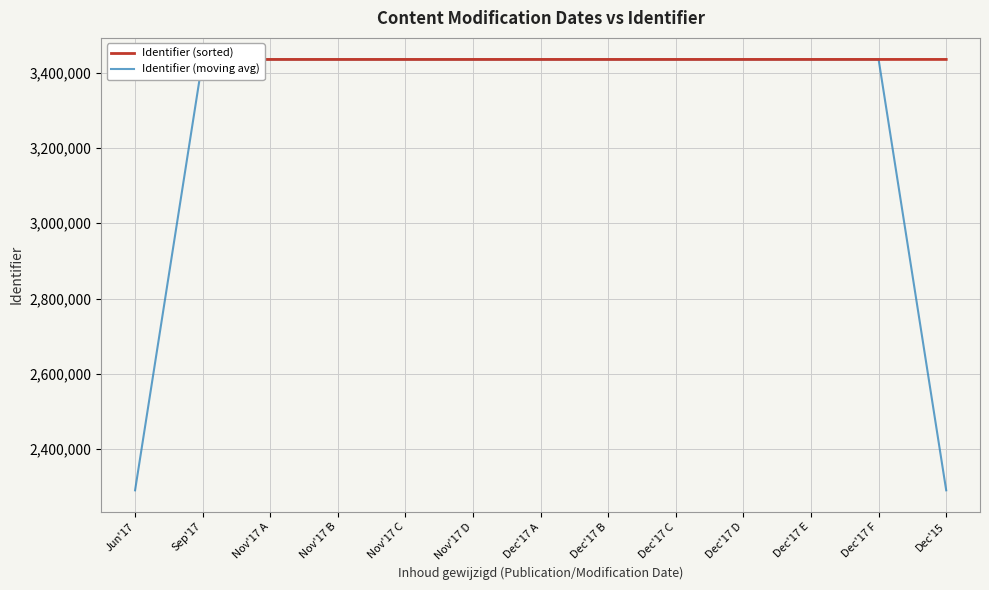

The value of Identifier (sorted) at Dec'17 A is 849906.0. True or false?

False